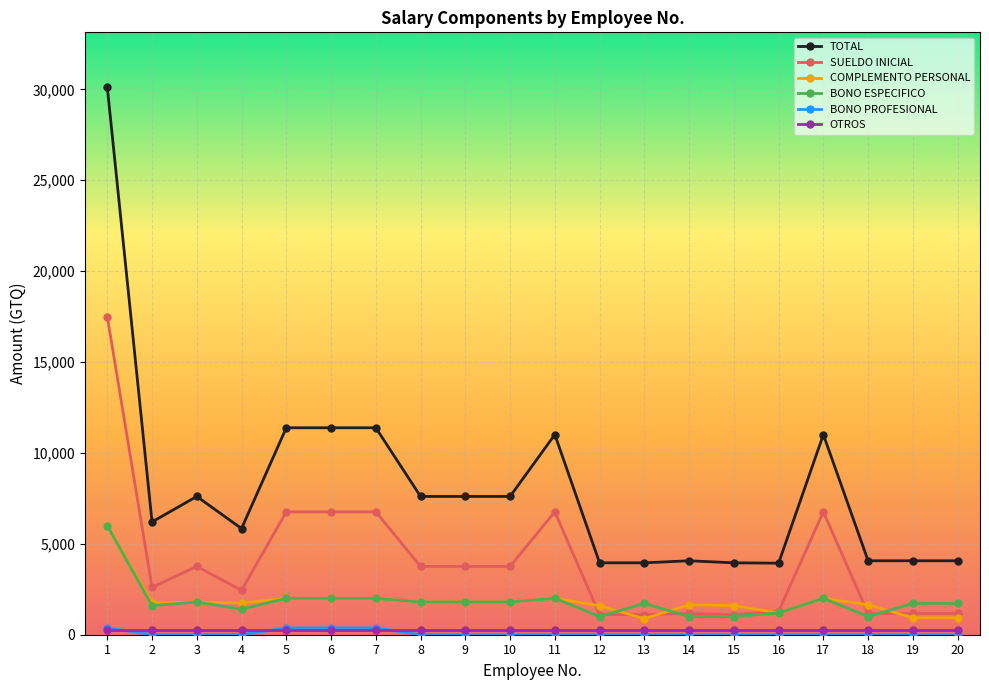

The value of SUELDO INICIAL at 3 is 4990.4. True or false?

False